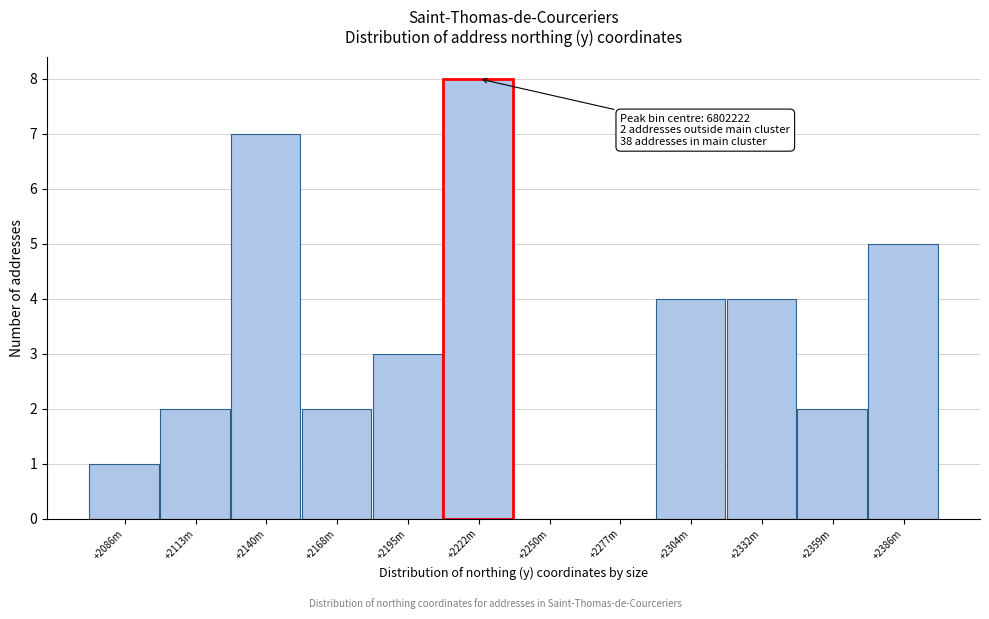

Reading left to right, extract all data points from this chart.

+2086m=1	+2113m=2	+2140m=7	+2168m=2	+2195m=3	+2222m=8	+2250m=0	+2277m=0	+2304m=4	+2332m=4	+2359m=2	+2386m=5